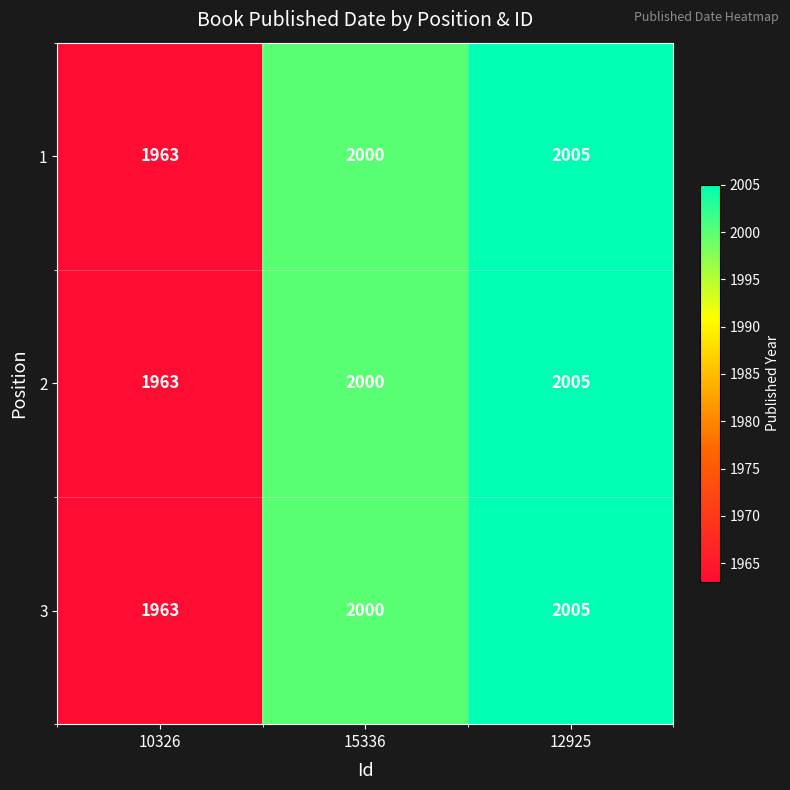

What is the total value across all series at 12925?

6015